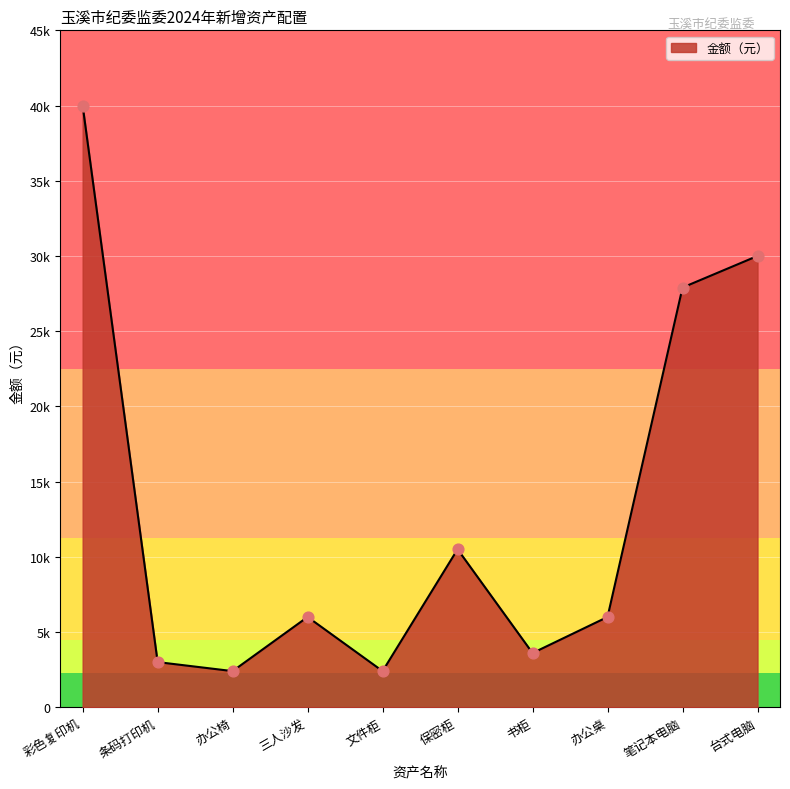

What is the ratio of the value at 书柜 to the value at 文件柜?

1.5